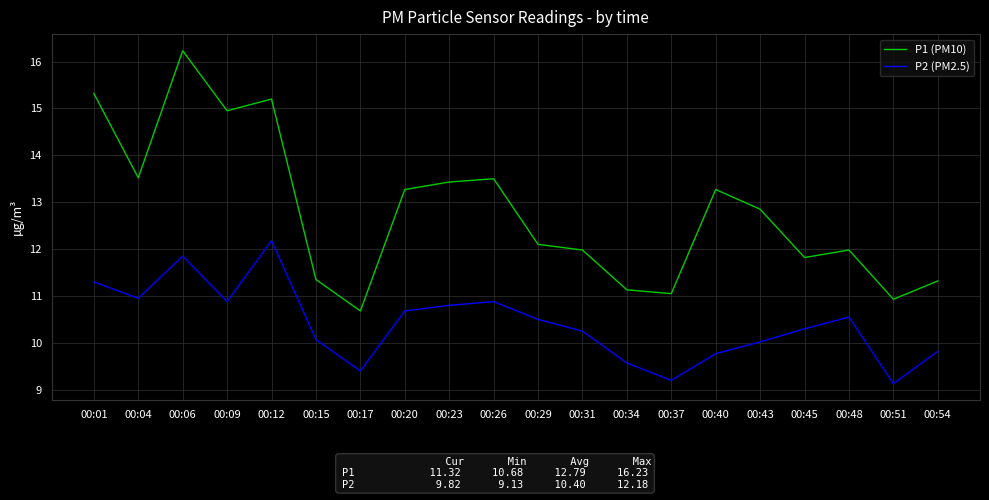

Is it true that P2 (PM2.5) equals 9.1 at 00:51?

True